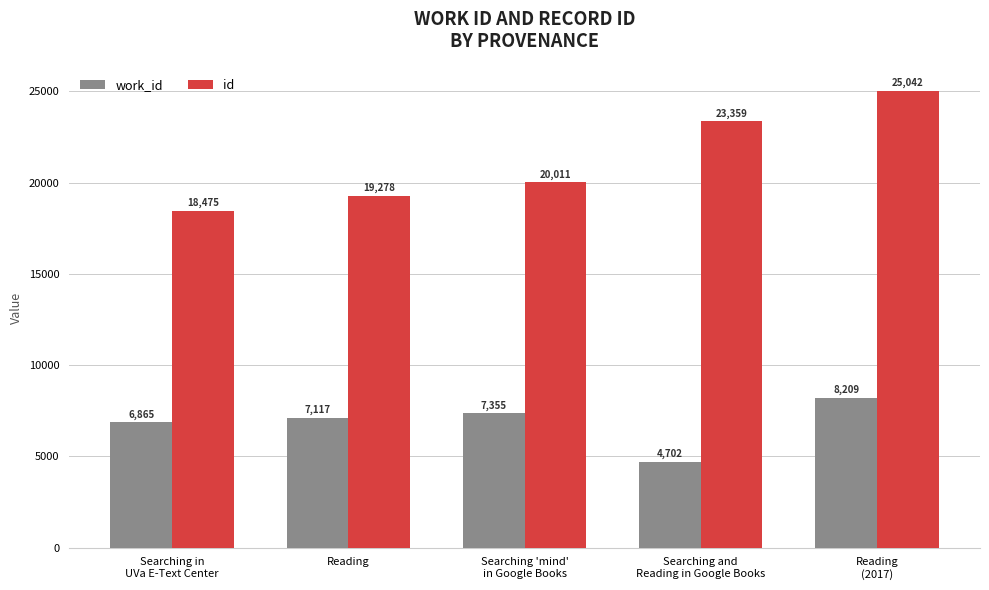

Which category has the highest value across all series?

Reading
(2017)